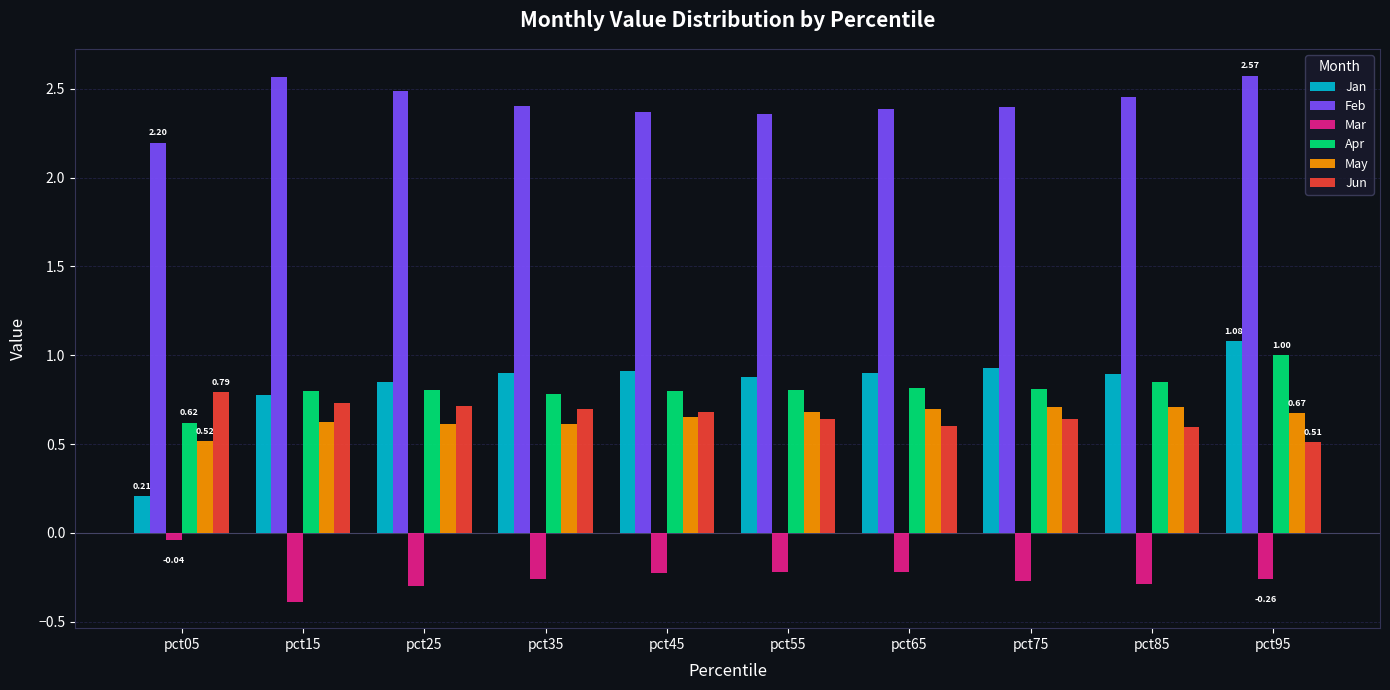

Is it true that Apr equals 0.6 at pct05?

True